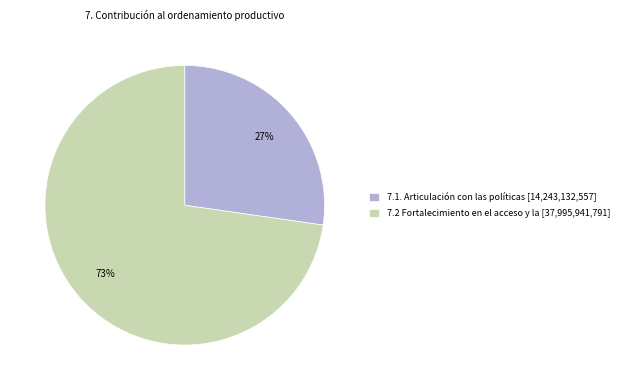

Between 7.1. Articulación con las políticas and 7.2 Fortalecimiento en el acceso y la, which is larger?

7.2 Fortalecimiento en el acceso y la